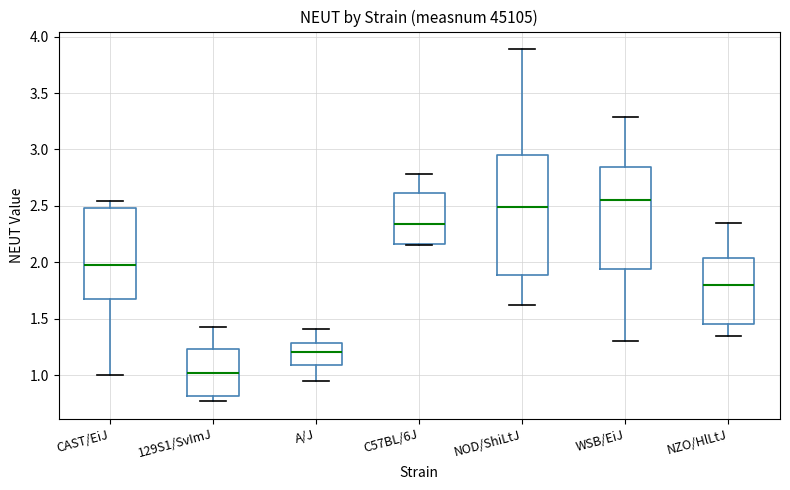

Reading left to right, read every box against the y-axis: the position of its median line, the range the box covers, and the ends of its whiskers. The values are not printed on the chart, so give them approximately, as read against the axis.

CAST/EiJ: median 2.00, box 1.70 to 2.50, whiskers 1.00 to 2.55
129S1/SvImJ: median 1.00, box 0.80 to 1.25, whiskers 0.75 to 1.45
A/J: median 1.20, box 1.10 to 1.30, whiskers 0.95 to 1.40
C57BL/6J: median 2.35, box 2.15 to 2.60, whiskers 2.15 to 2.80
NOD/ShiLtJ: median 2.50, box 1.90 to 2.95, whiskers 1.60 to 3.90
WSB/EiJ: median 2.55, box 1.95 to 2.85, whiskers 1.30 to 3.30
NZO/HlLtJ: median 1.80, box 1.45 to 2.05, whiskers 1.35 to 2.35